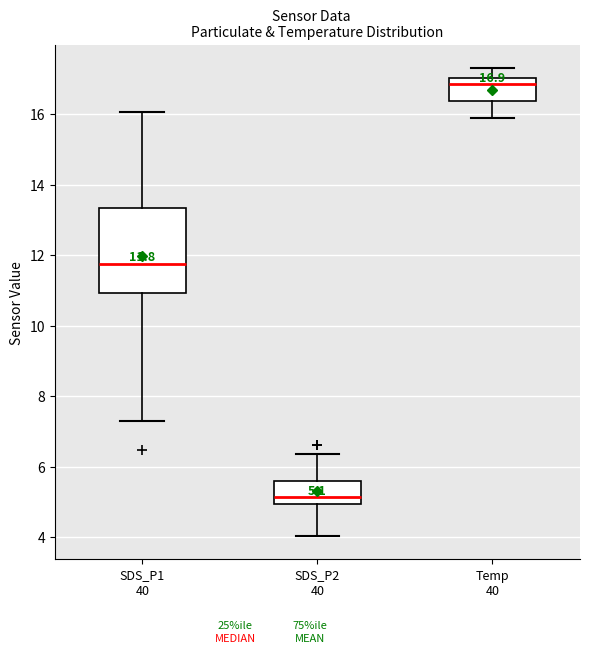

Comparing the boxes themselves (not the whiskers), which one is the tallest?

SDS_P1 40